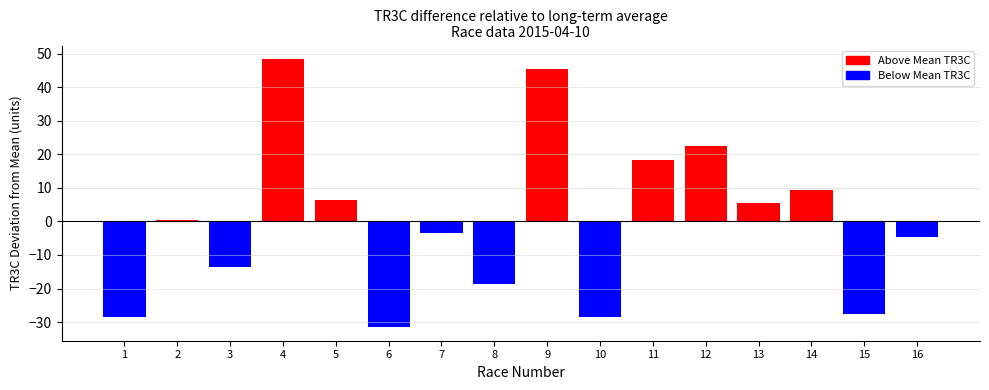

Which series changed the most between 4 and 6?

TR3C